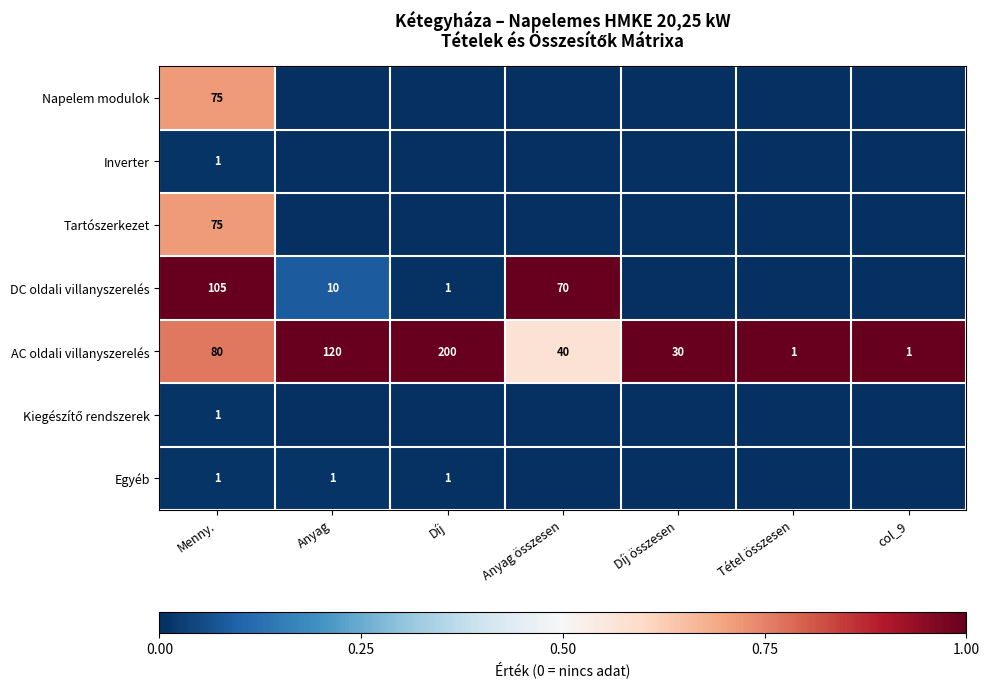

At which label is AC oldali villanyszerelés closest to 100?

Menny.